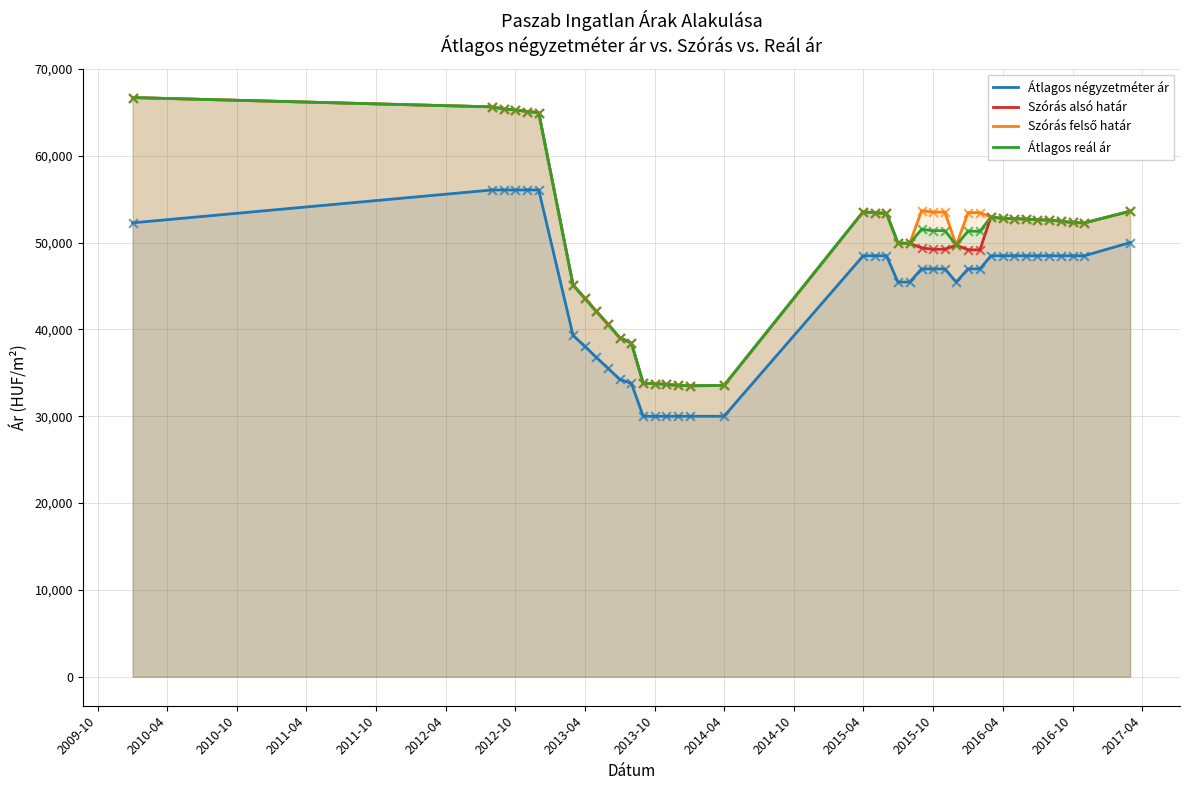

What are all the series names shown in the legend?

Átlagos négyzetméter ár, Szórás alsó határ, Szórás felső határ, Átlagos reál ár